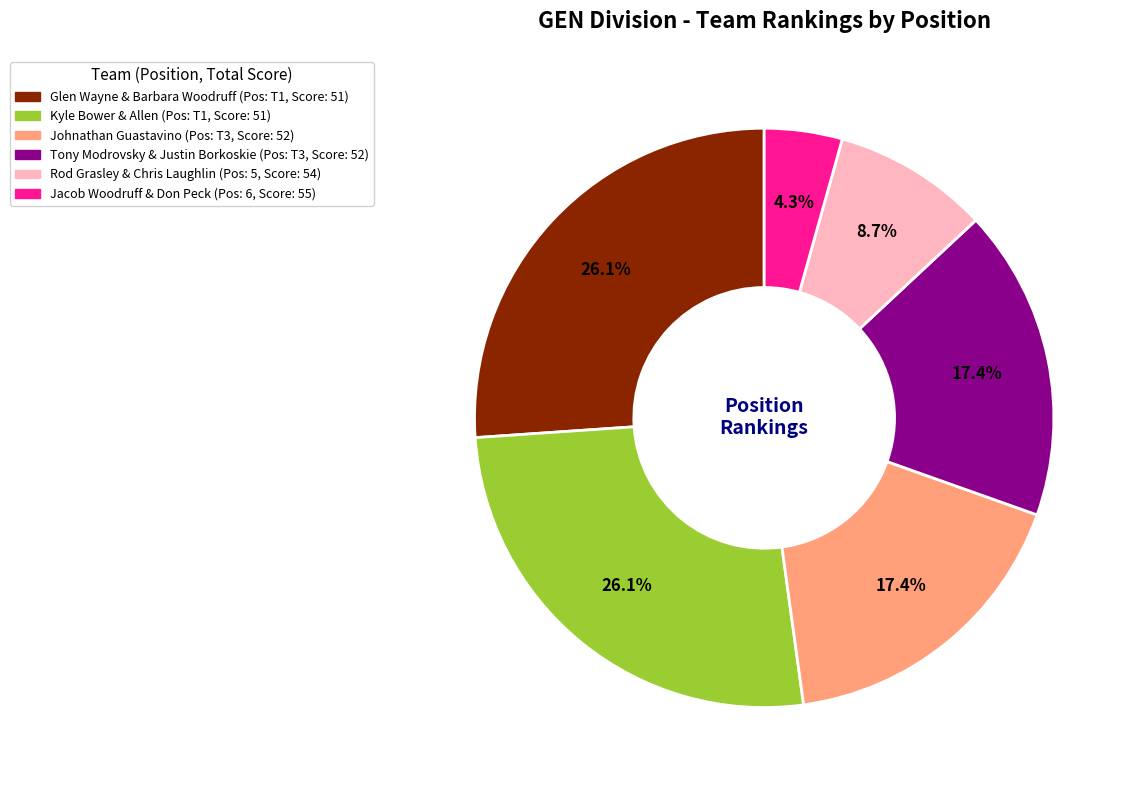

To the nearest percent, what is the average slice percentage?

17%